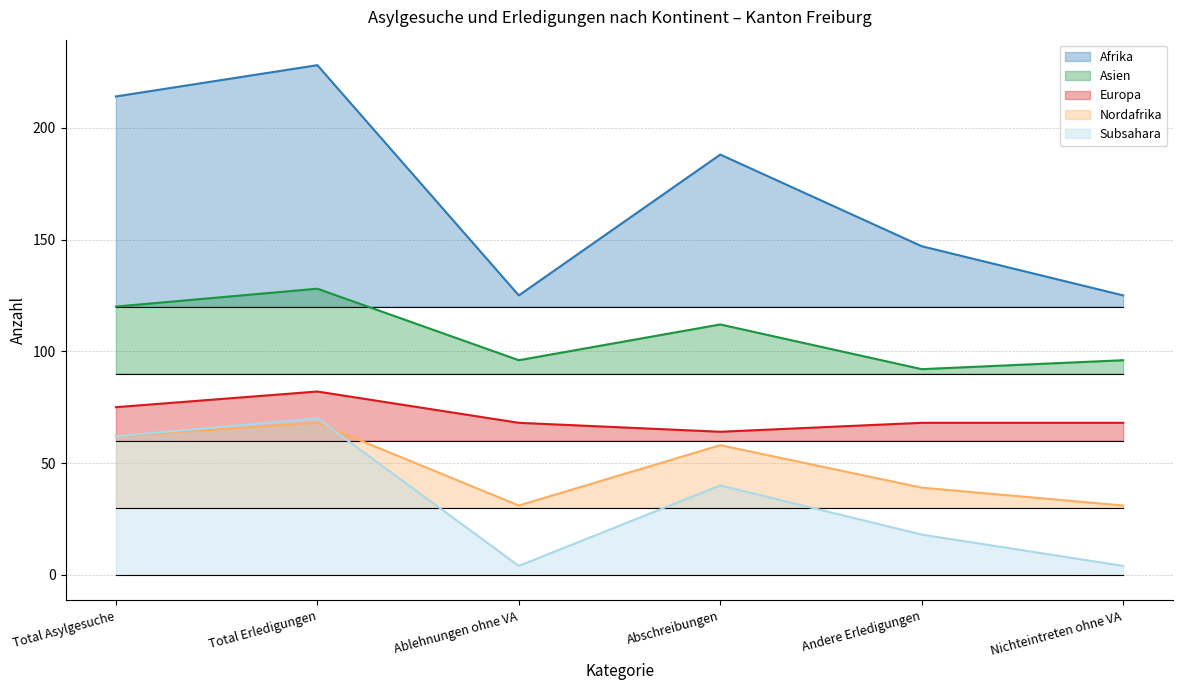

Where is the first local maximum for Europa?

Total Erledigungen